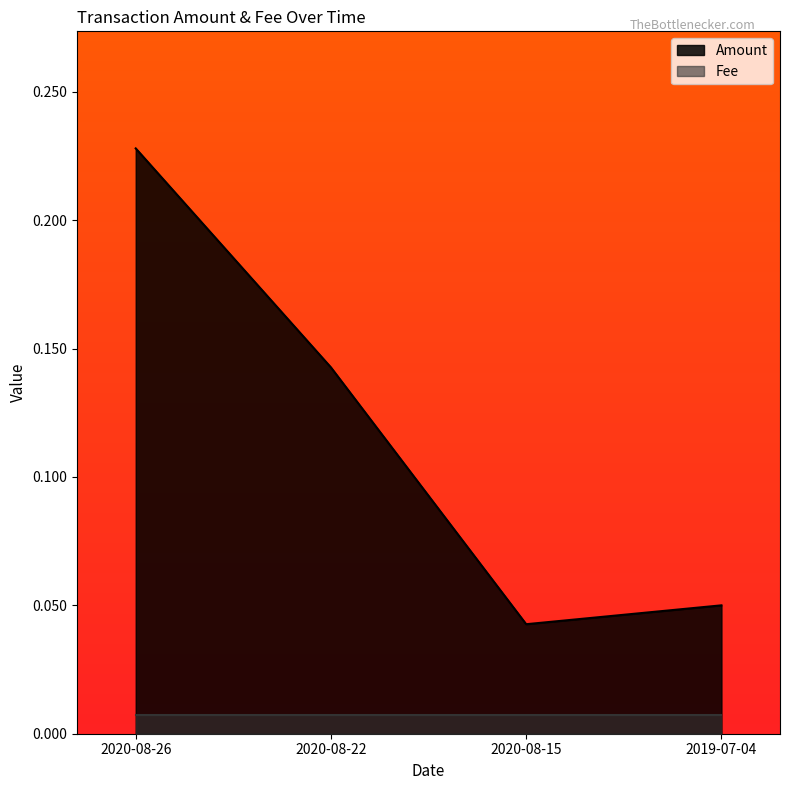

Does the chart display data point markers on the line(s)?

No